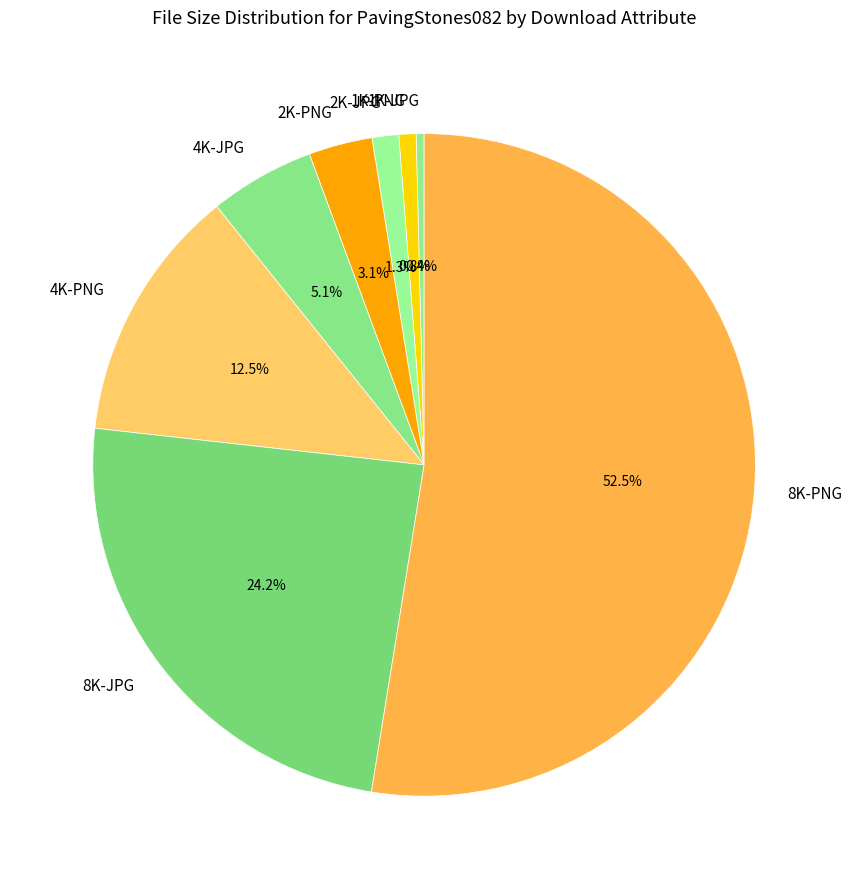

To the nearest percent, what is the average slice percentage?

12%